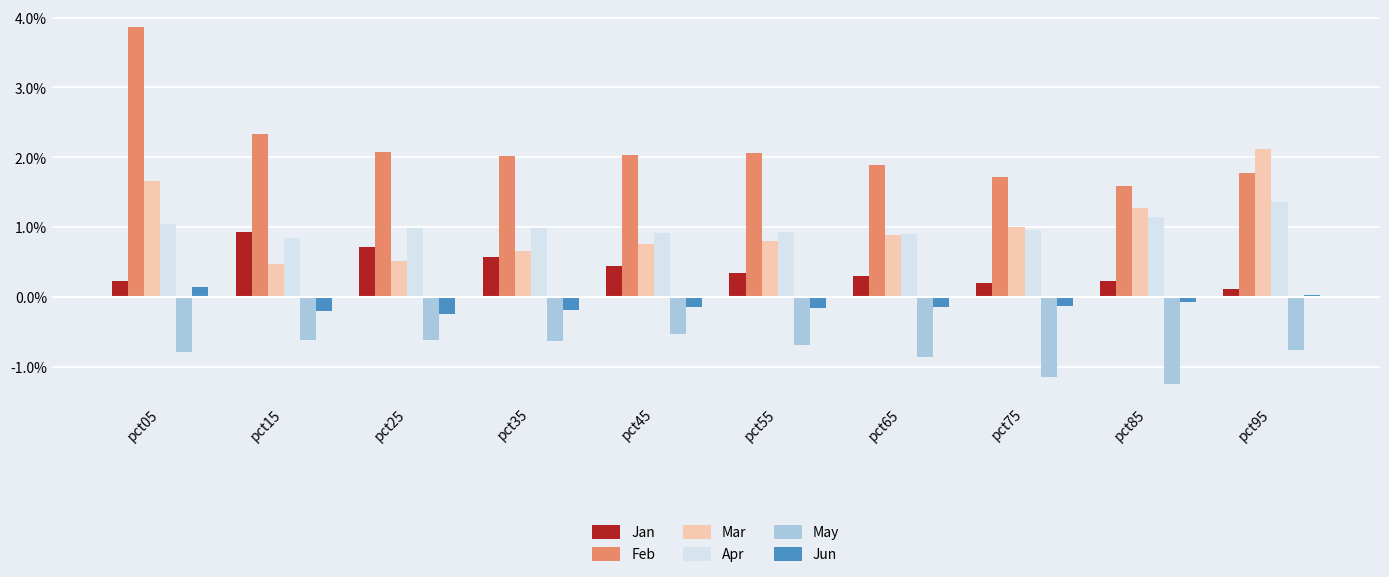

Is it true that Feb equals 2.1 at pct25?

True